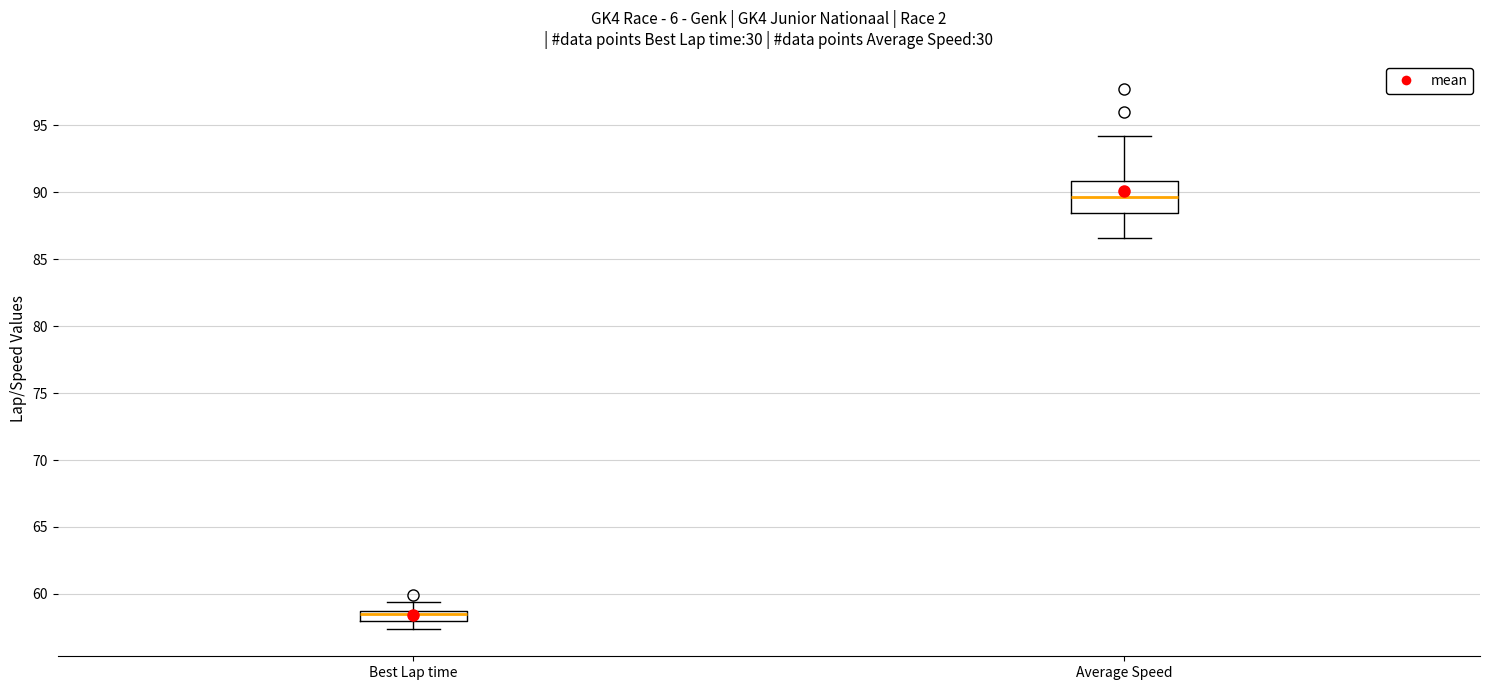

Where does the upper whisker of the box for Best Lap time end on the y-axis? The values are not printed on the chart, so give them approximately, as read against the axis.

59.5